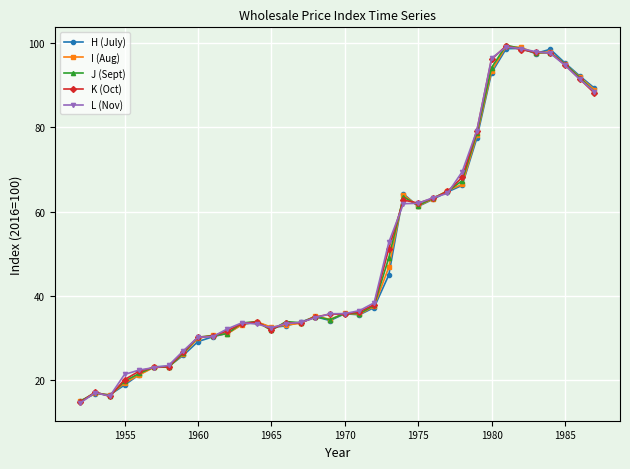

What is the maximum value for K (Oct)?

99.4